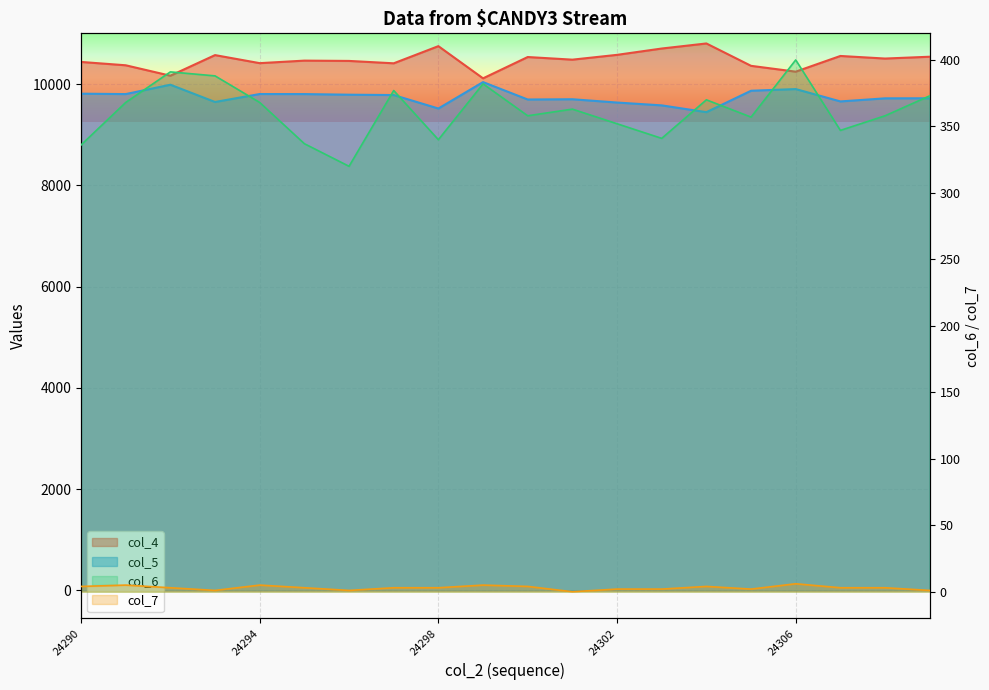

Reading right to left, list all the values displayed in this chart.

col_4: 10543	10507	10558	10248	10363	10805	10705	10580	10485	10537	10116	10752	10413	10460	10466	10416	10575	10168	10374	10440
col_5: 9722	9721	9660	9904	9871	9448	9582	9638	9703	9698	10042	9520	9786	9793	9805	9806	9649	9990	9805	9813
col_6: 373	358	347	400	357	370	341	352	363	358	382	340	377	320	337	368	388	391	368	336
col_7: 1	3	3	6	2	4	2	2	0	4	5	3	3	1	3	5	1	3	5	4